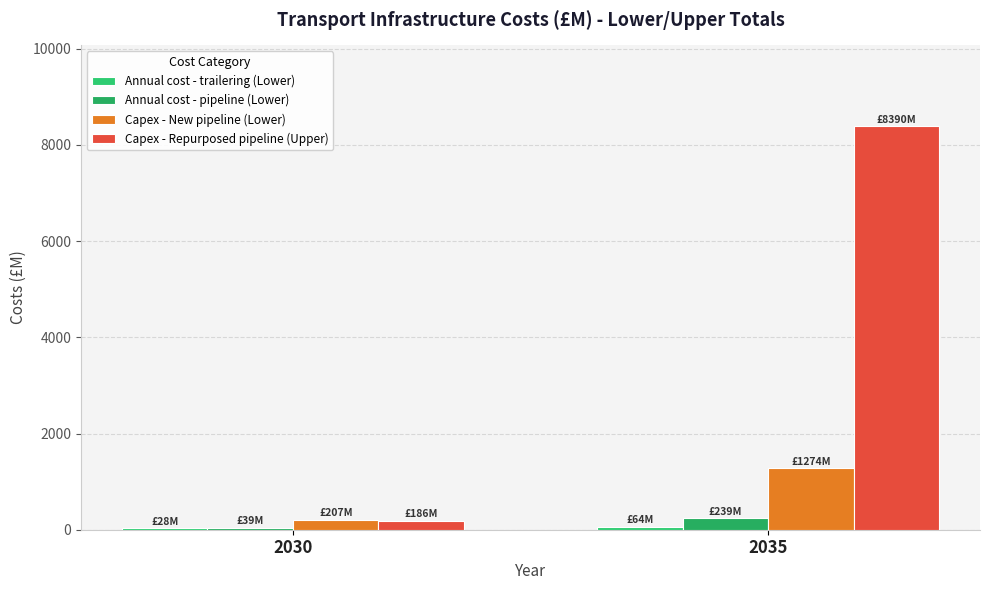

Count the number of categories in the chart.

2